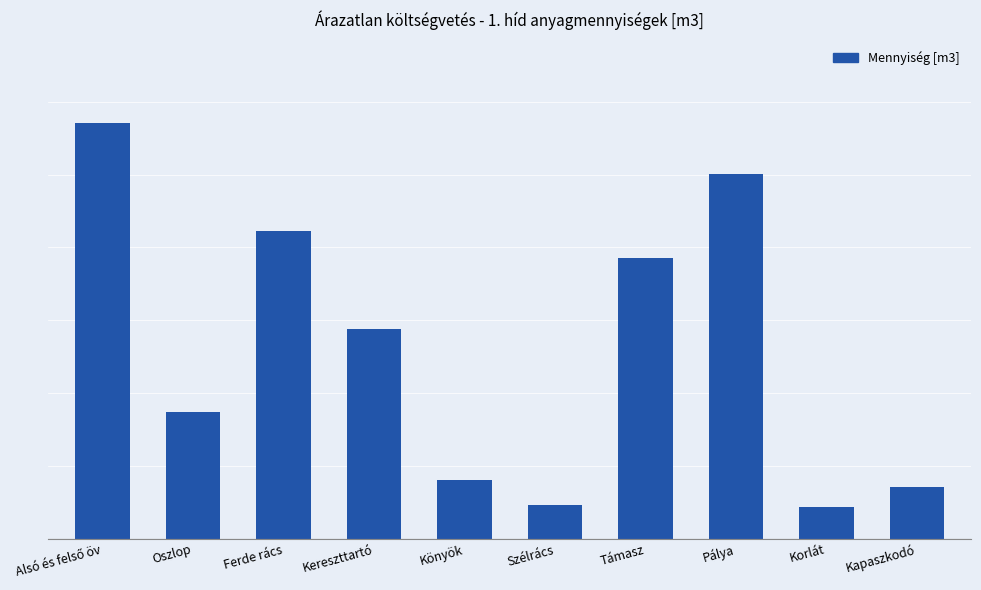

List the labels in order of value, largest first.

Alsó és felső öv, Pálya, Ferde rács, Támasz, Kereszttartó, Oszlop, Könyök, Kapaszkodó, Szélrács, Korlát